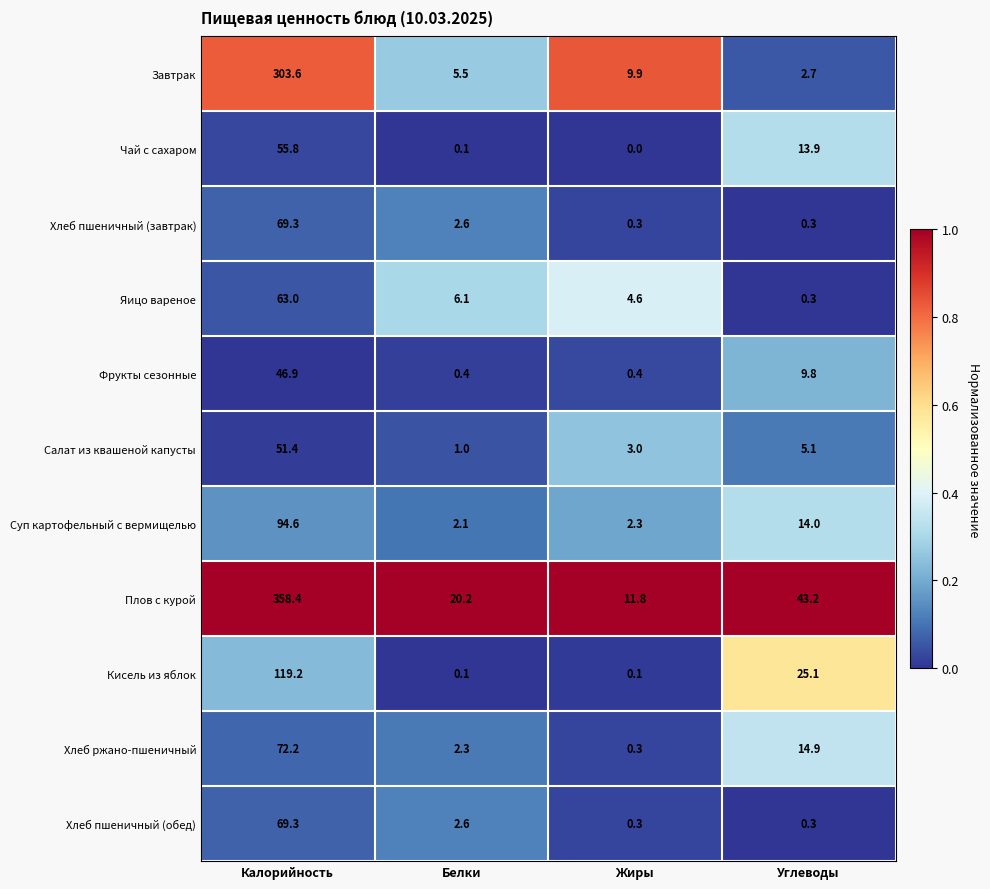

What is the spread (max minus min) of values at Жиры?

11.8